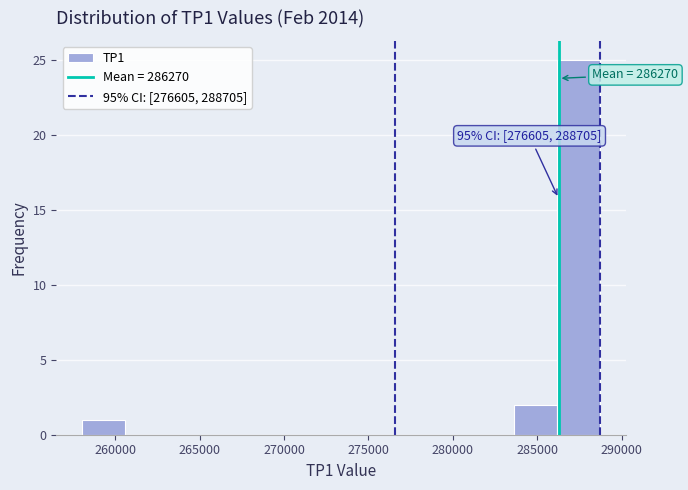

Over which range of the x-axis is the bar tallest?

286000 to 288500